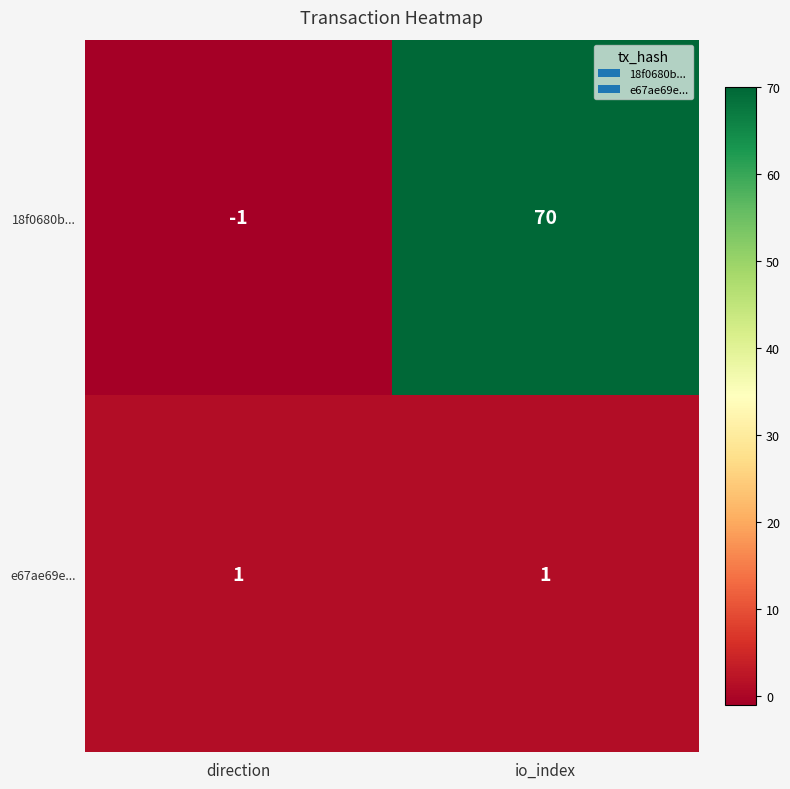

What is the difference between the maximum and minimum values in the 18f0680b... series?

71